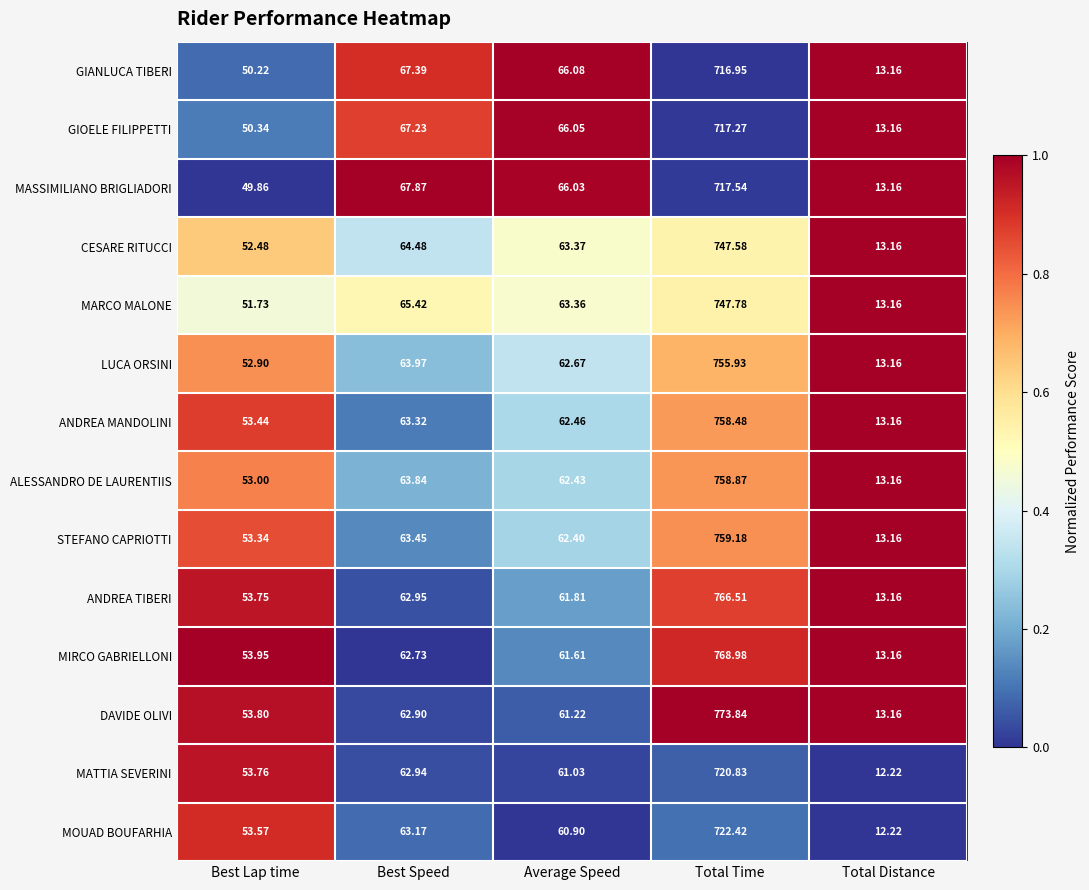

Which category has the lowest value in the MASSIMILIANO BRIGLIADORI series?

Total Distance